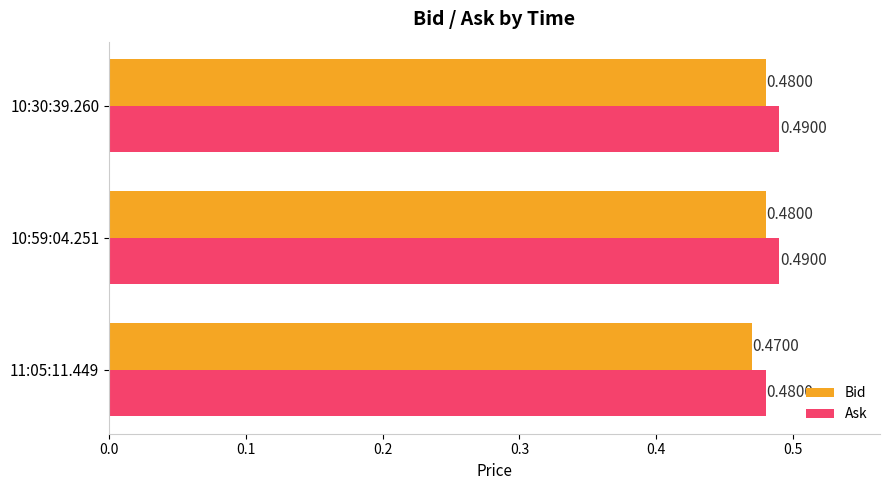

Which series has the largest total across all categories?

Ask